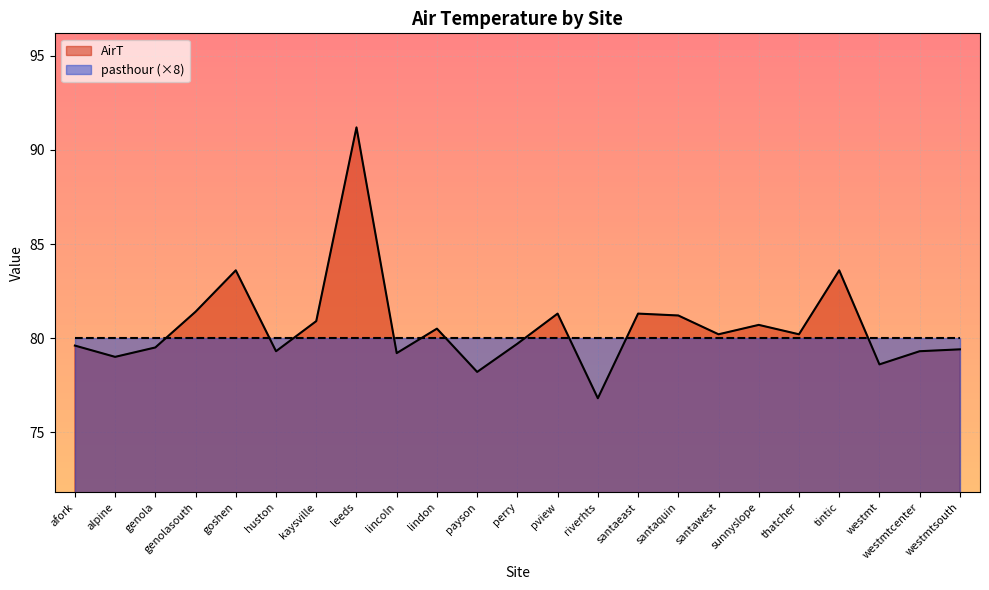

List the labels in order of value, largest first.

leeds, goshen, tintic, genolasouth, pview, santaeast, santaquin, kaysville, sunnyslope, lindon, santawest, thatcher, perry, afork, genola, westmtsouth, huston, westmtcenter, lincoln, alpine, westmt, payson, riverhts